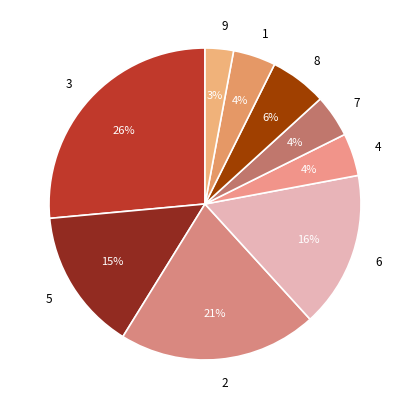

To the nearest percent, what is the difference between the 8 and 5 slice percentages?

9%